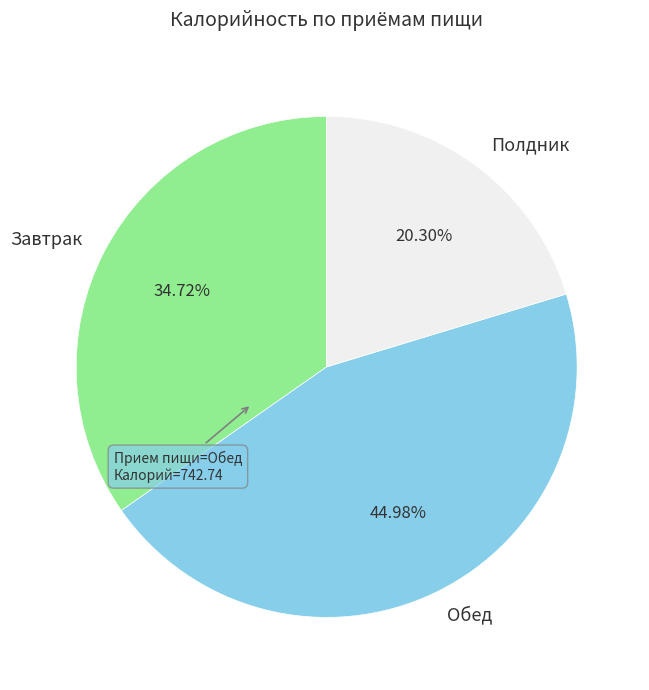

Which has a higher value, Полдник or Завтрак?

Завтрак